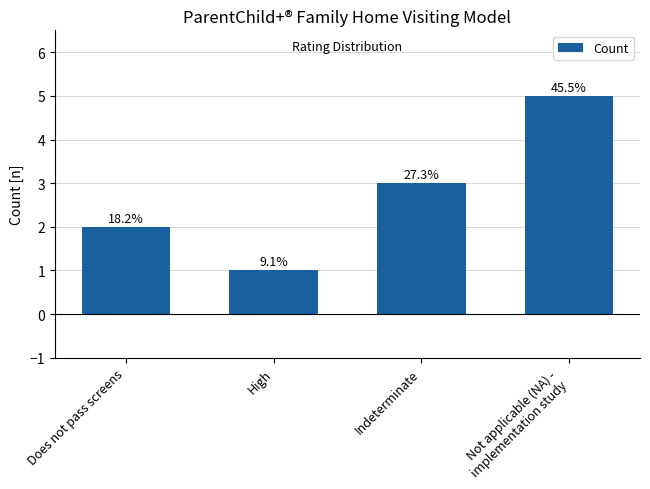

What is the difference between the maximum and second lowest values?

3